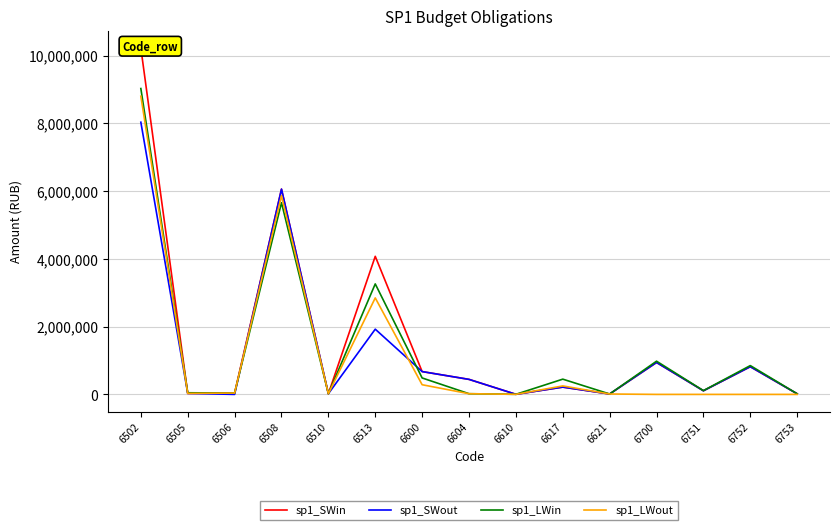

What are all the series names shown in the legend?

sp1_SWin, sp1_SWout, sp1_LWin, sp1_LWout